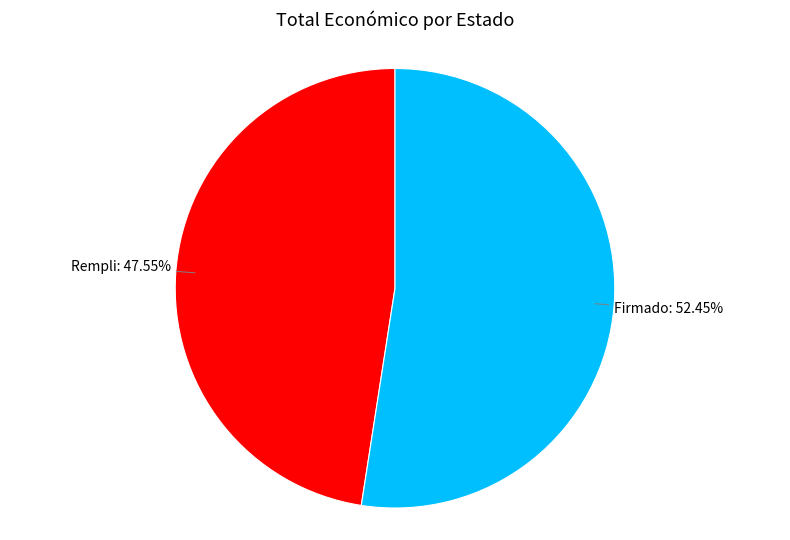

Is there a majority slice in this chart?

Yes